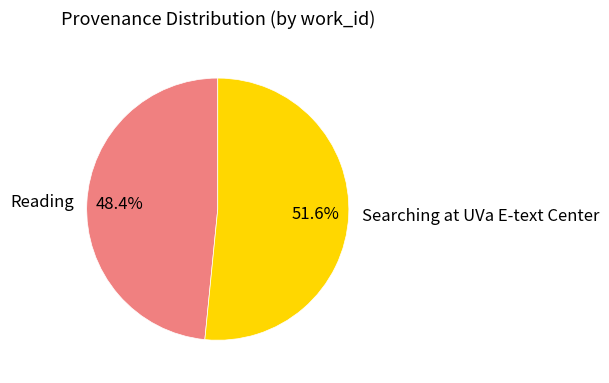

To the nearest percent, what portion does Searching at UVa E-text Center represent?

52%